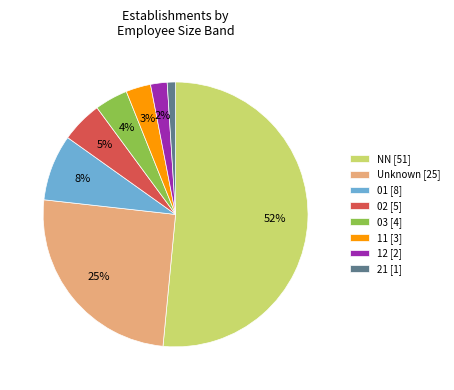

To the nearest percent, what is the difference between the largest and smallest slice percentages?

51%